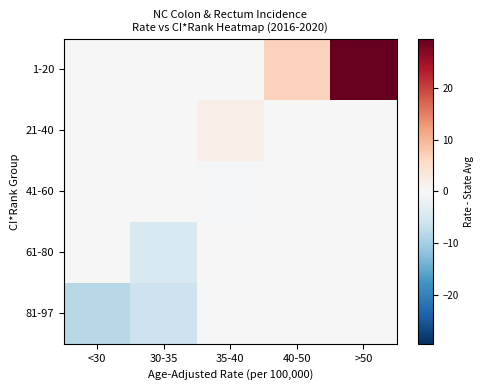

Rank the series by their maximum value, from lowest to highest.

41-60, 61-80, 81-97, 21-40, 1-20